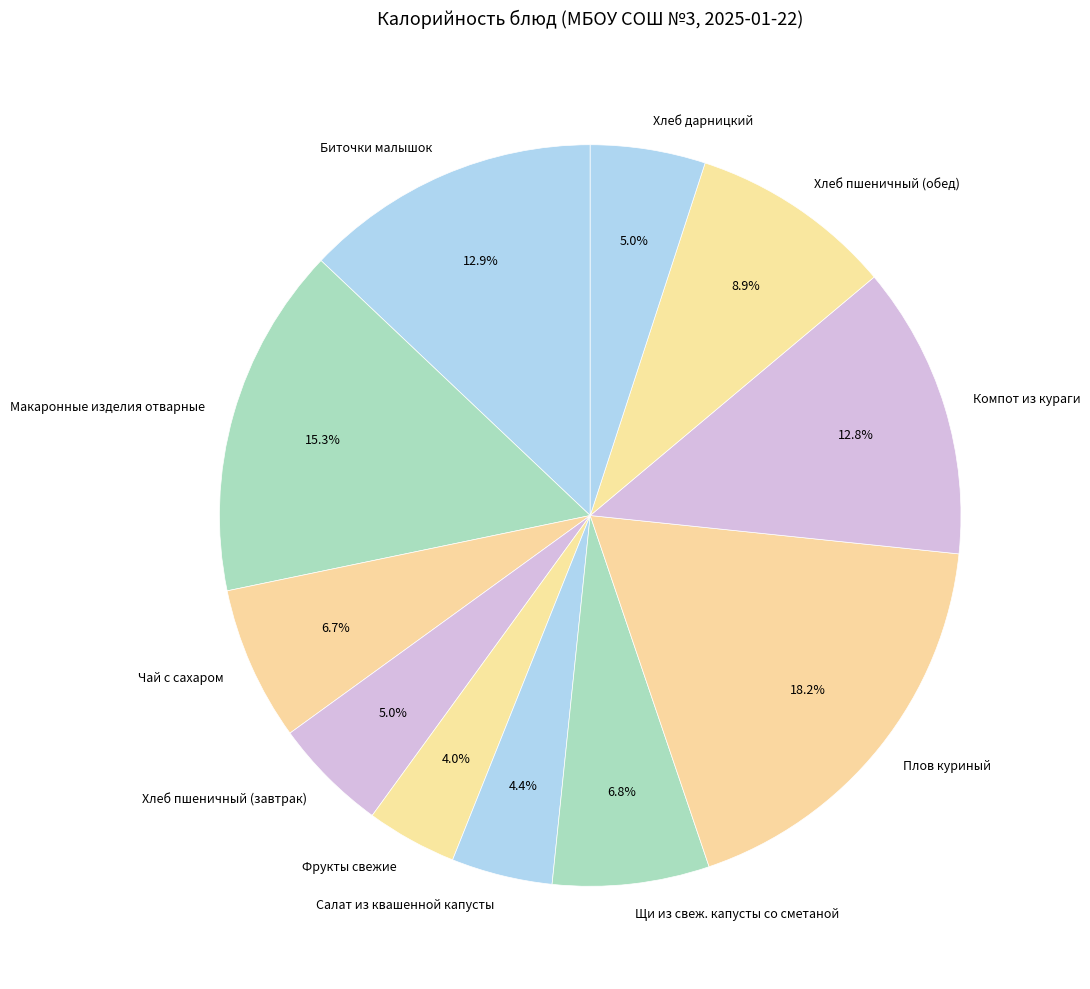

What is the largest slice in the pie chart?

Плов куриный